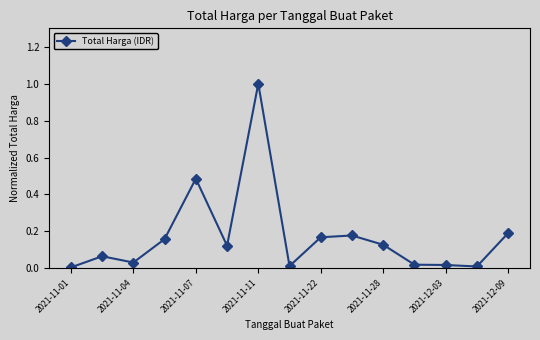

Is this an area chart (filled region under the line)?

No